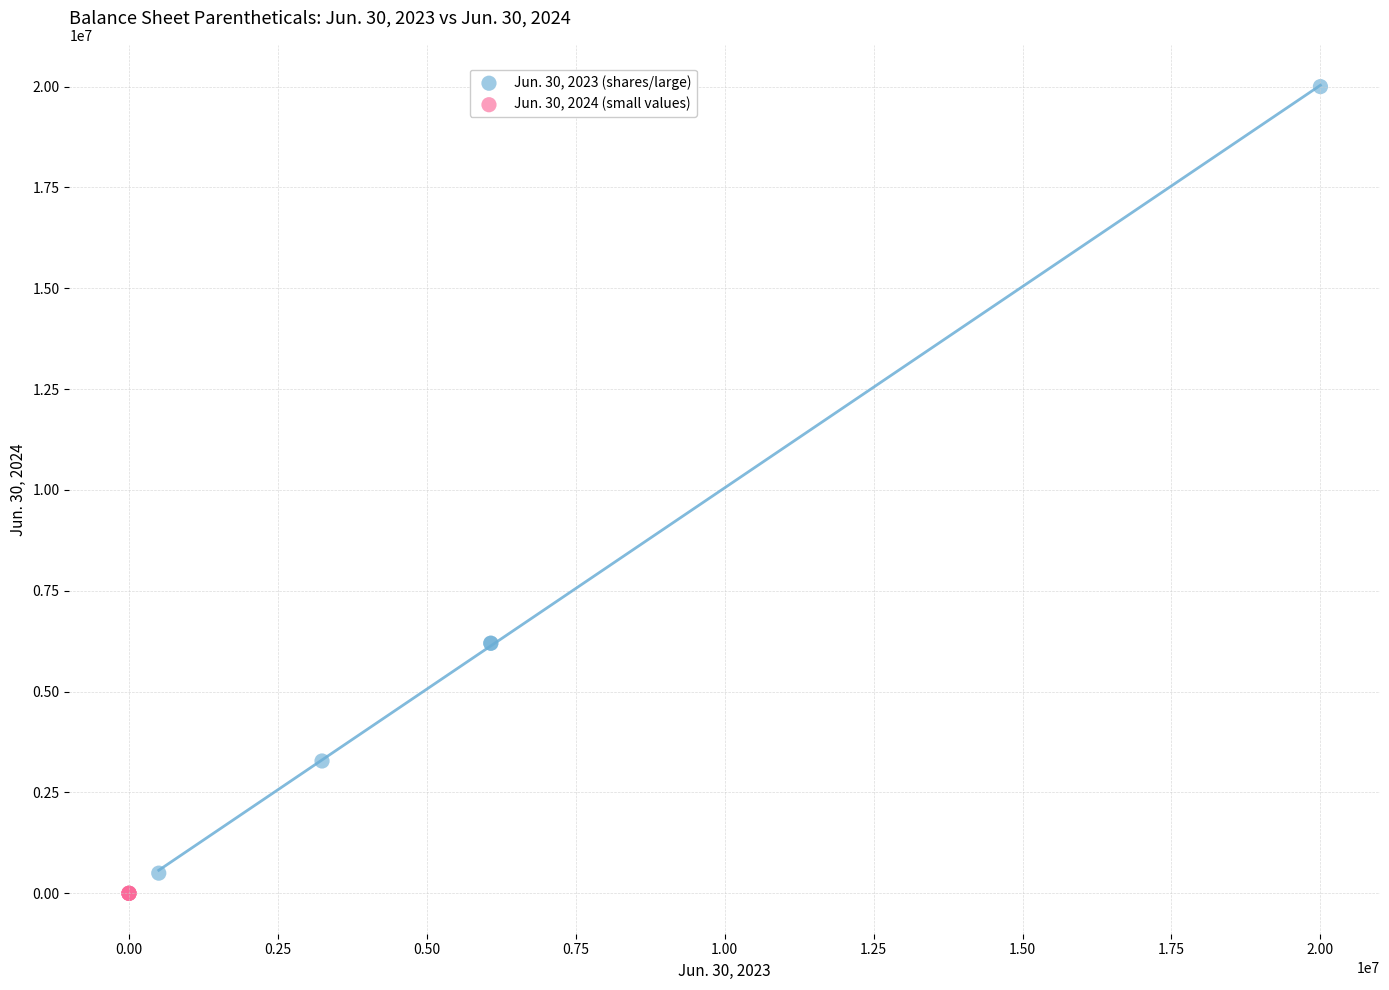

Which series contains the highest Y value?

Jun. 30, 2023 (shares/large)